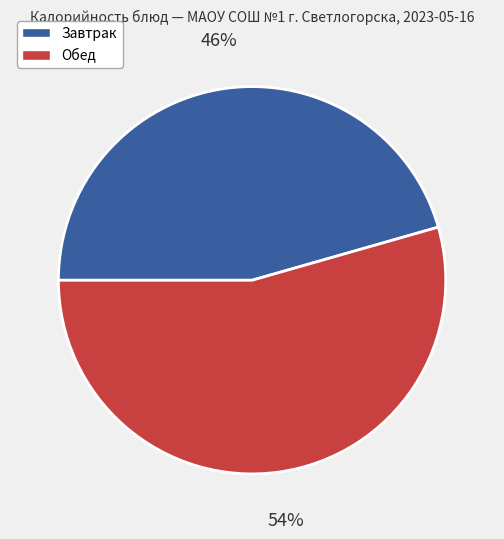

How many slices are in this pie chart?

2